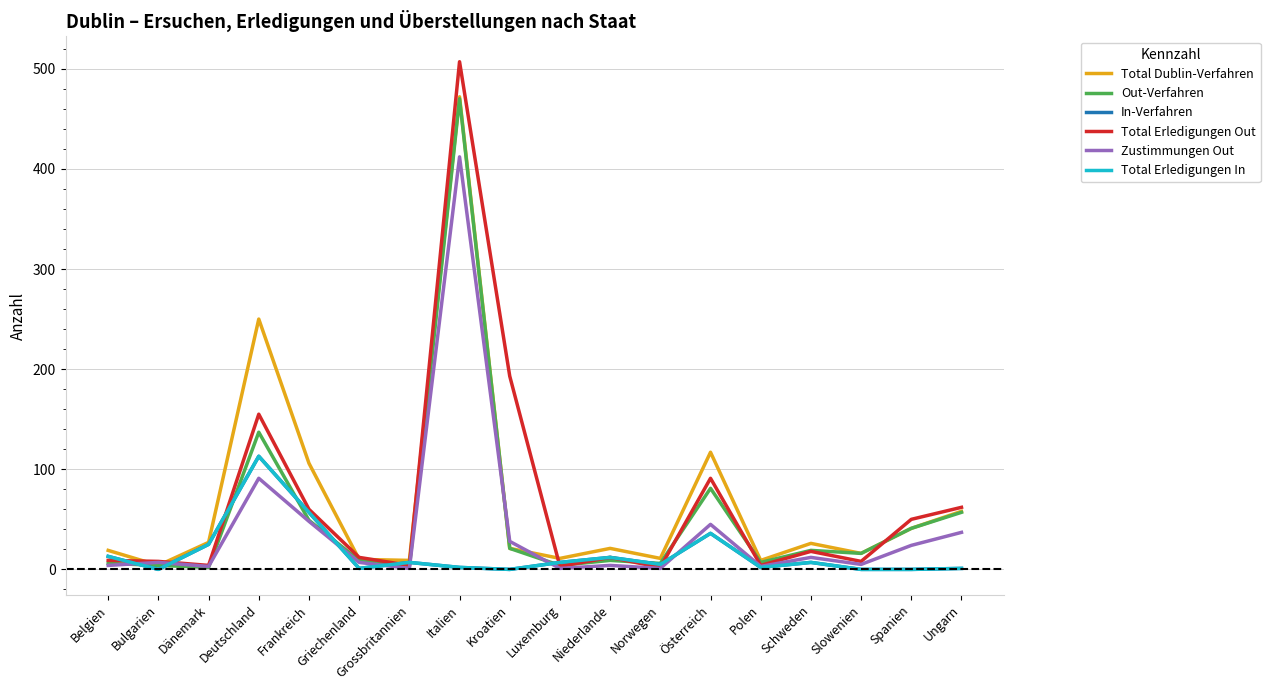

How many intersections are there between Zustimmungen Out and Out-Verfahren?

4